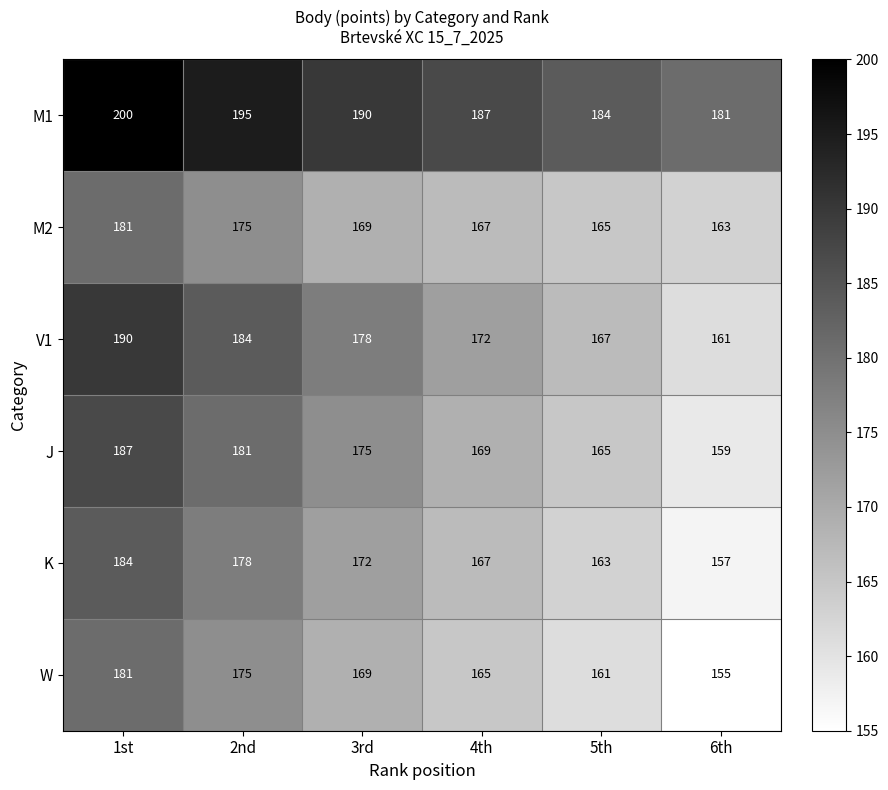

What is the smallest value displayed?

155